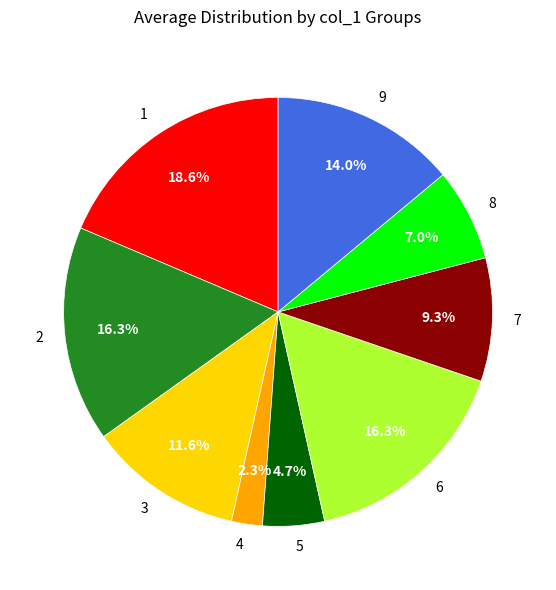

To the nearest percent, what portion does 4 represent?

2%